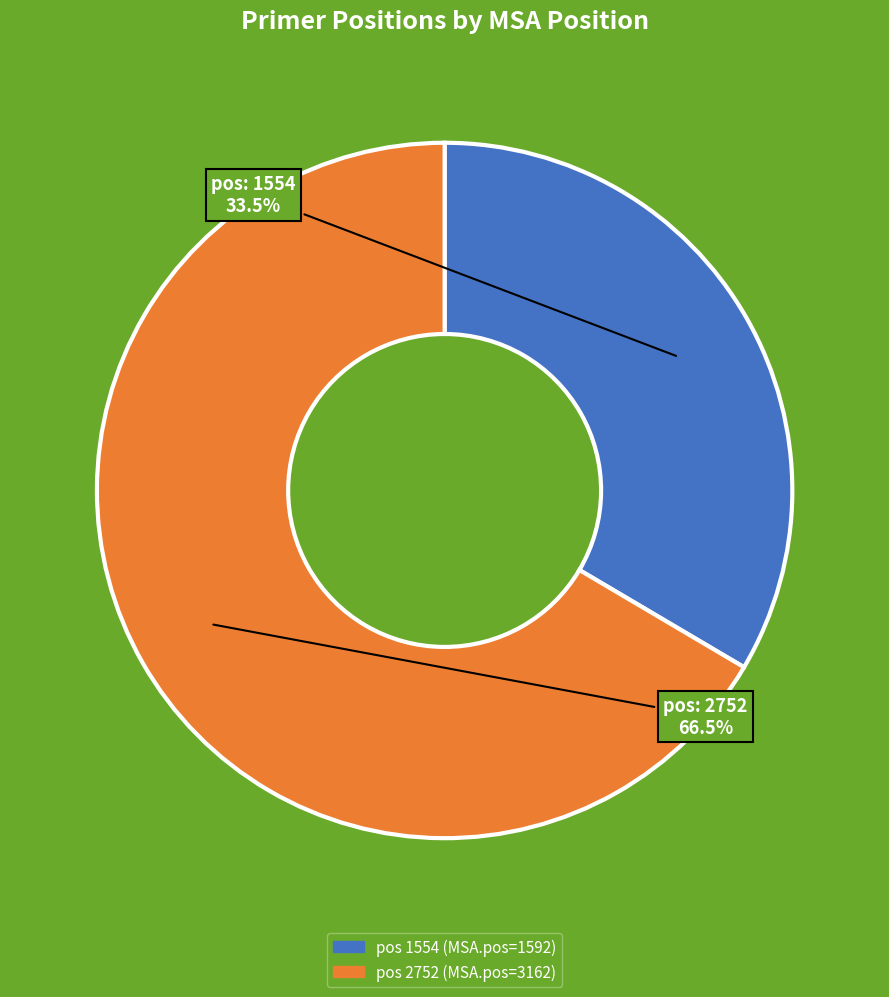

Is there a majority slice in this chart?

Yes